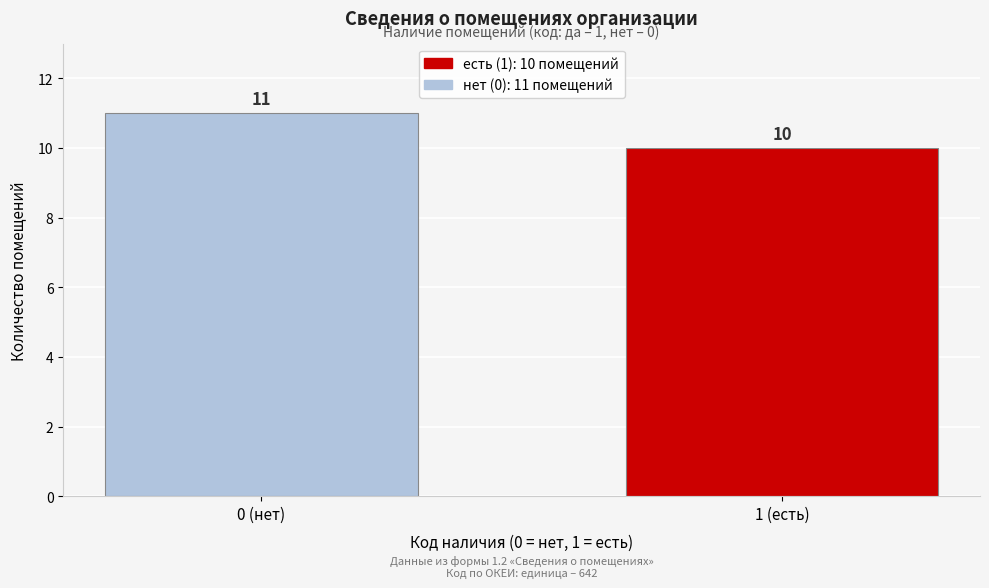

Reading right to left, extract all data points from this chart.

10	11